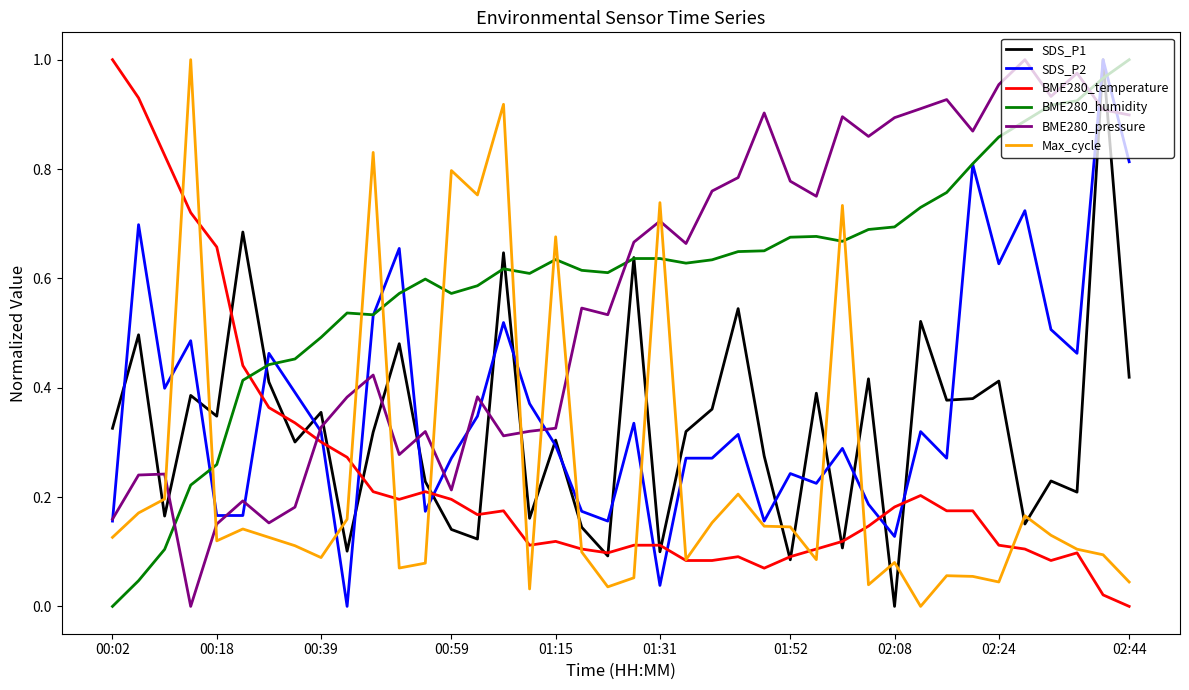

After their last crossing, which series has the higher values: SDS_P1 or BME280_pressure?

BME280_pressure